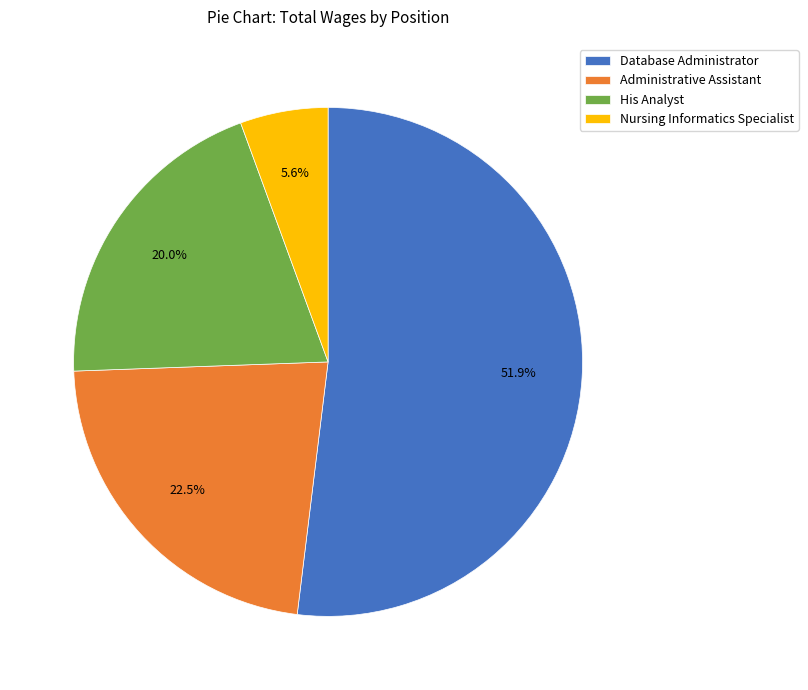

How many slices are in this pie chart?

4